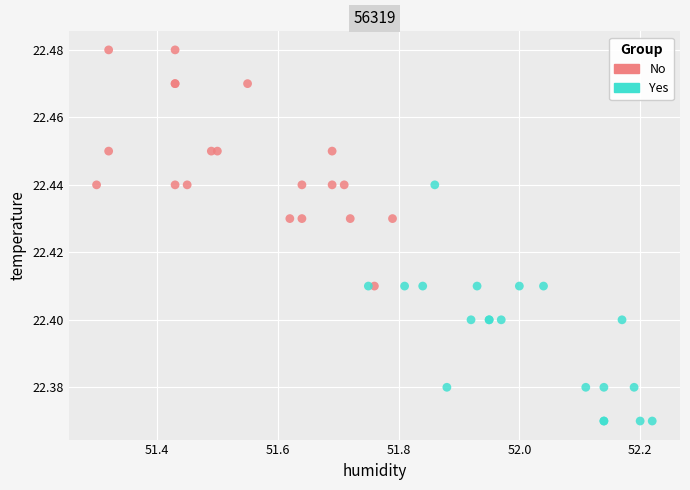

Which series contains the lowest Y value?

Yes